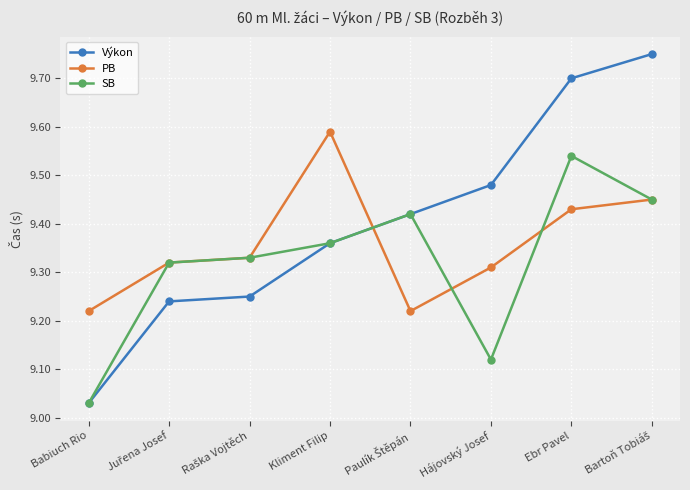

List the series in order of their peak value, highest first.

Výkon, PB, SB